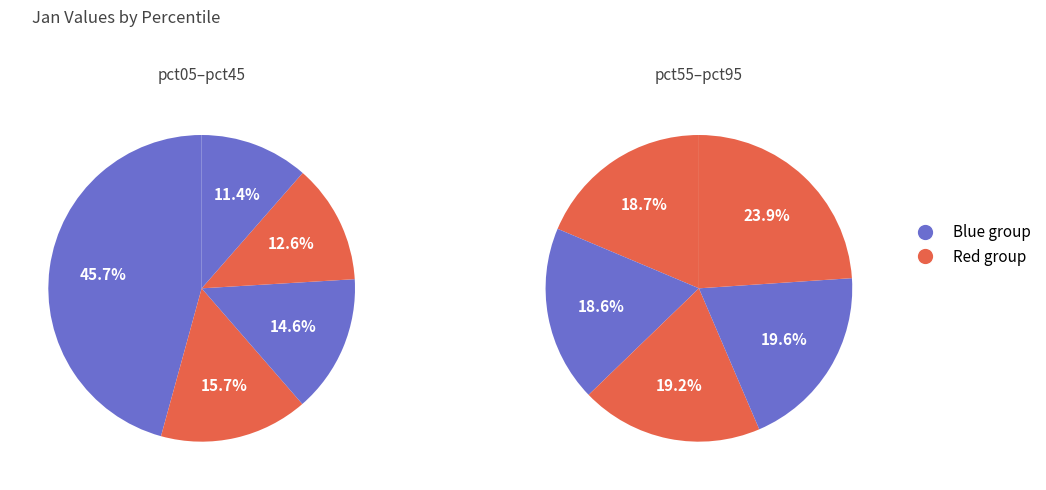

Is it true that 3 is 8% of the pie?

True